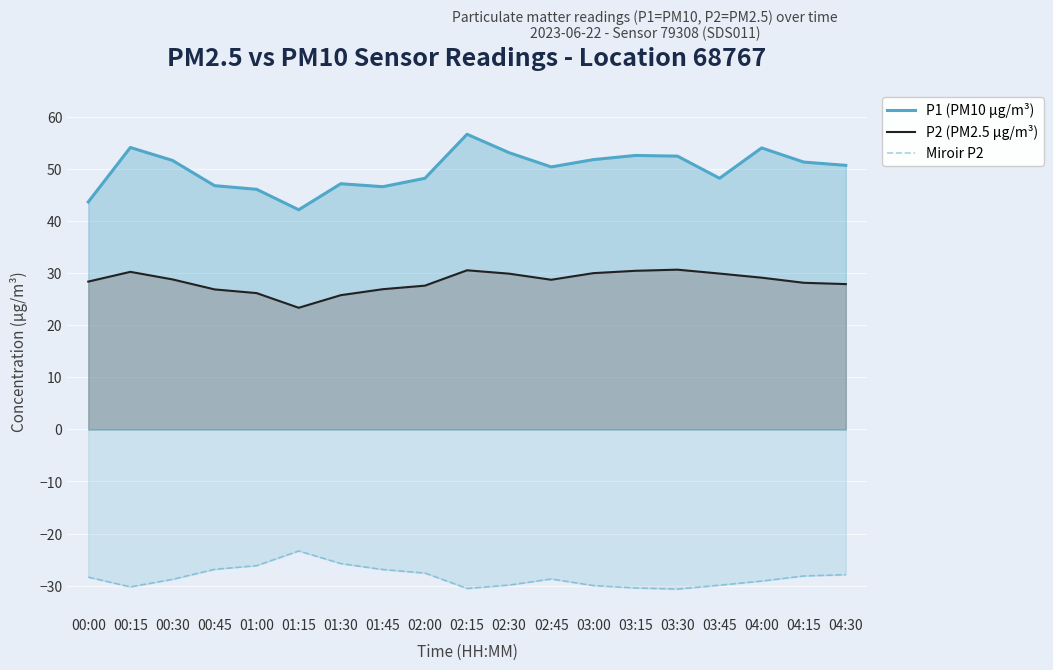

What are all the series names shown in the legend?

P1 (PM10 µg/m³), P2 (PM2.5 µg/m³), Miroir P2